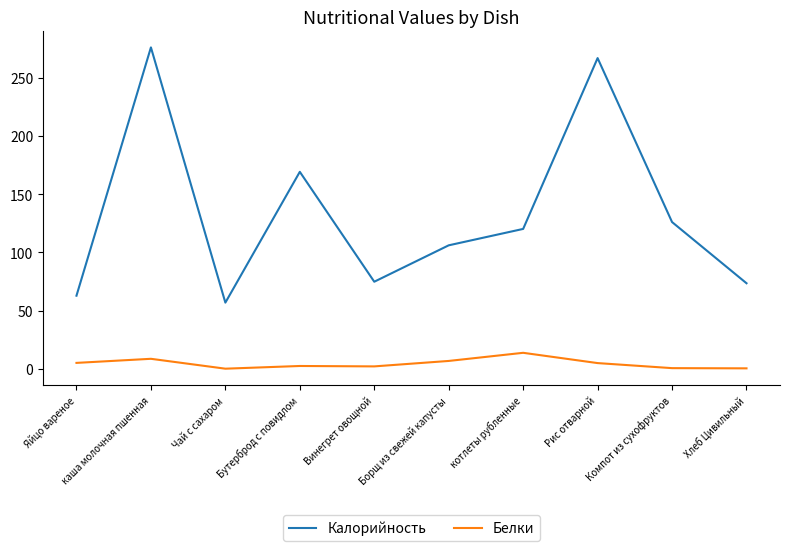

Where does the Белки series first go above 4?

Яйцо вареное